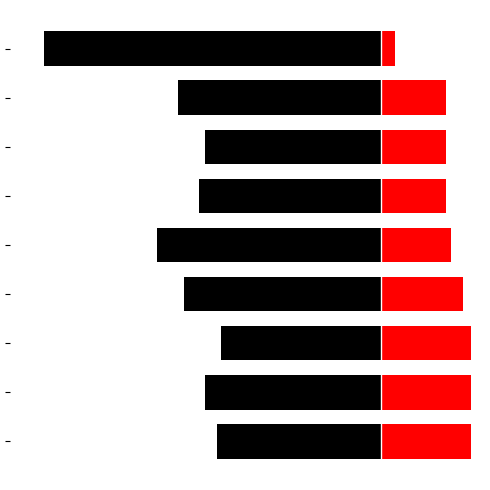

Reading right to left, list all the values displayed in this chart.

Best Lap time: -37.9	-22.8	-19.8	-20.4	-25.1	-22.1	-18.0	-19.7	-18.4
Average Speed: 1.6	7.3	7.3	7.4	7.9	9.3	10.1	10.1	10.2